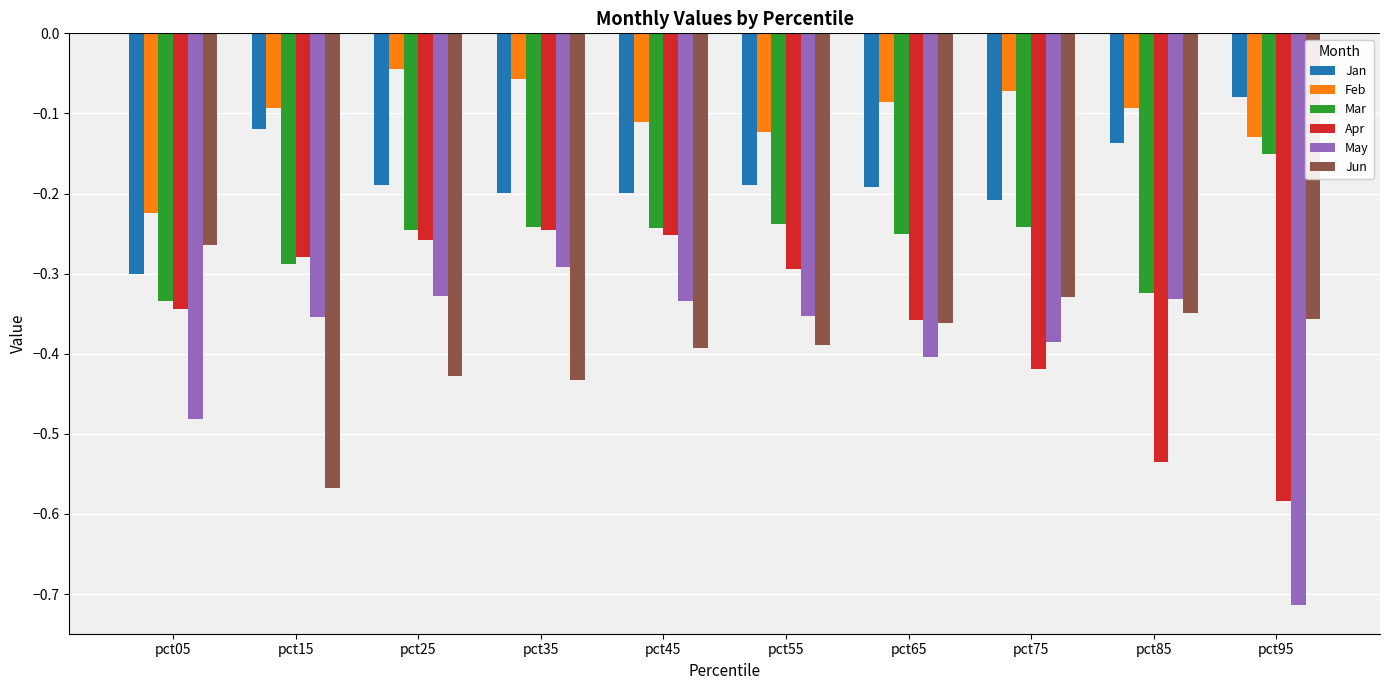

At which label is Jun closest to 0?

pct05